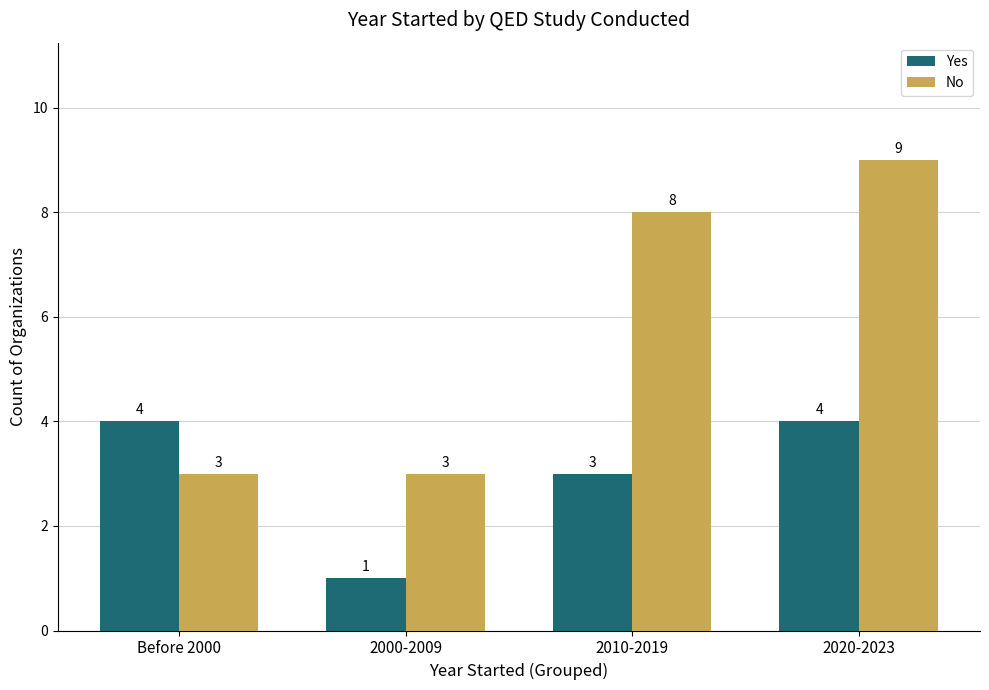

What is the difference between the highest and lowest values at 2020-2023?

5